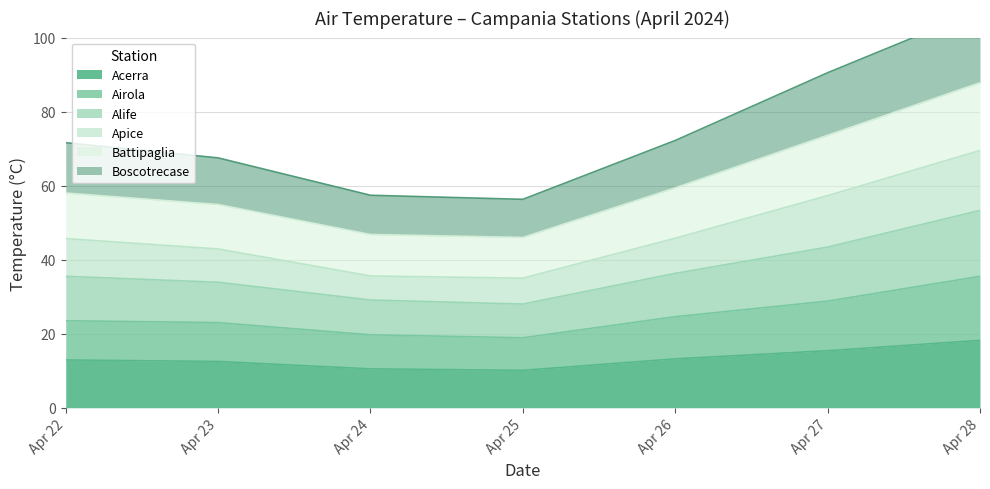

What is the greatest value displayed?

107.4